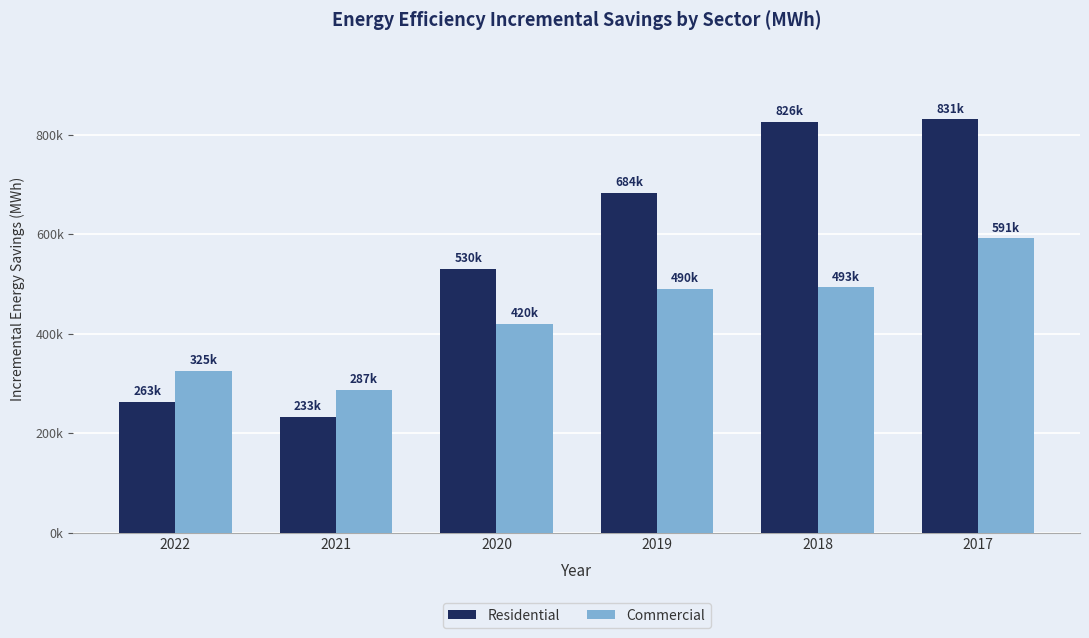

True or false: Residential has a value of 131462 at 2022.

False